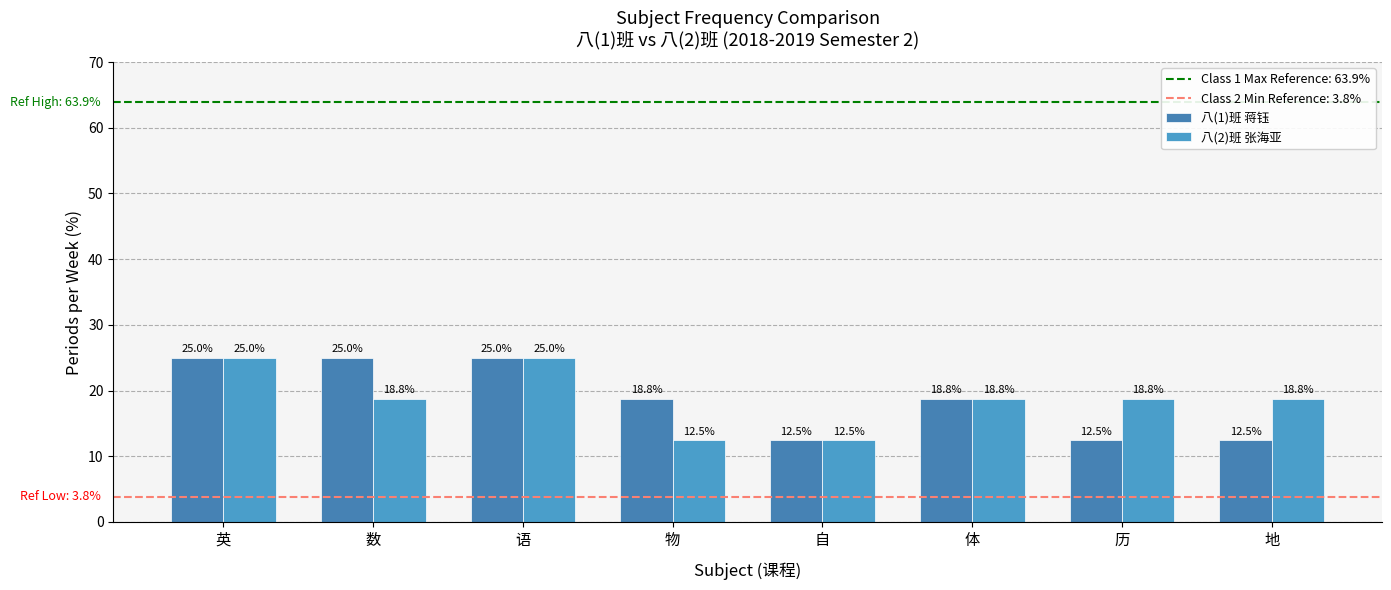

The 八(2)班 张海亚 series shows 18.8 at 体. True or false?

True